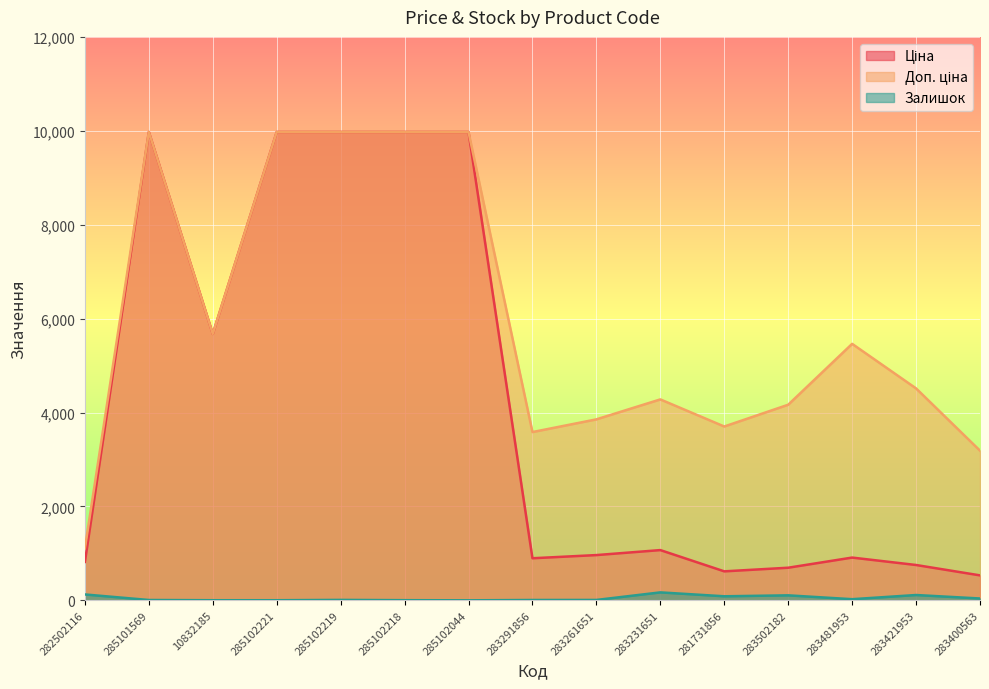

True or false: Доп. ціна and Залишок cross at least once.

False